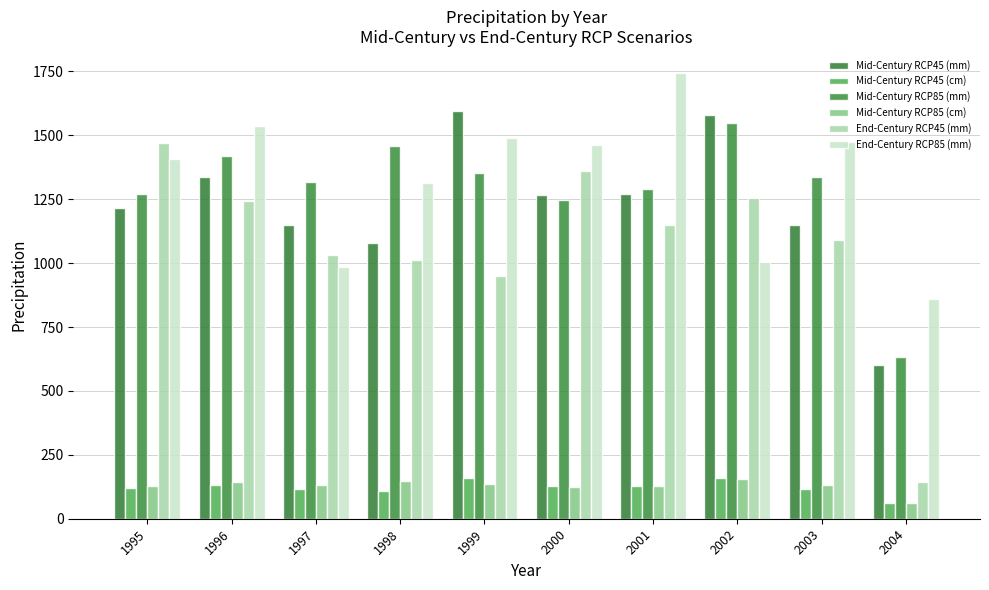

List the labels in order of Mid-Century RCP85 (mm) value, largest first.

2002, 1998, 1996, 1999, 2003, 1997, 2001, 1995, 2000, 2004